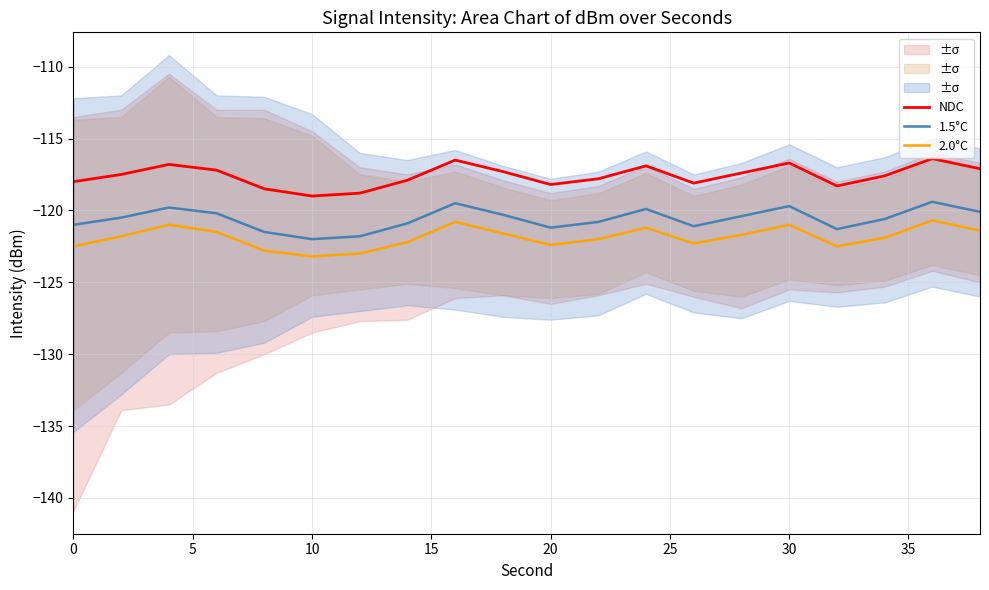

How many lines are shown in the chart?

3